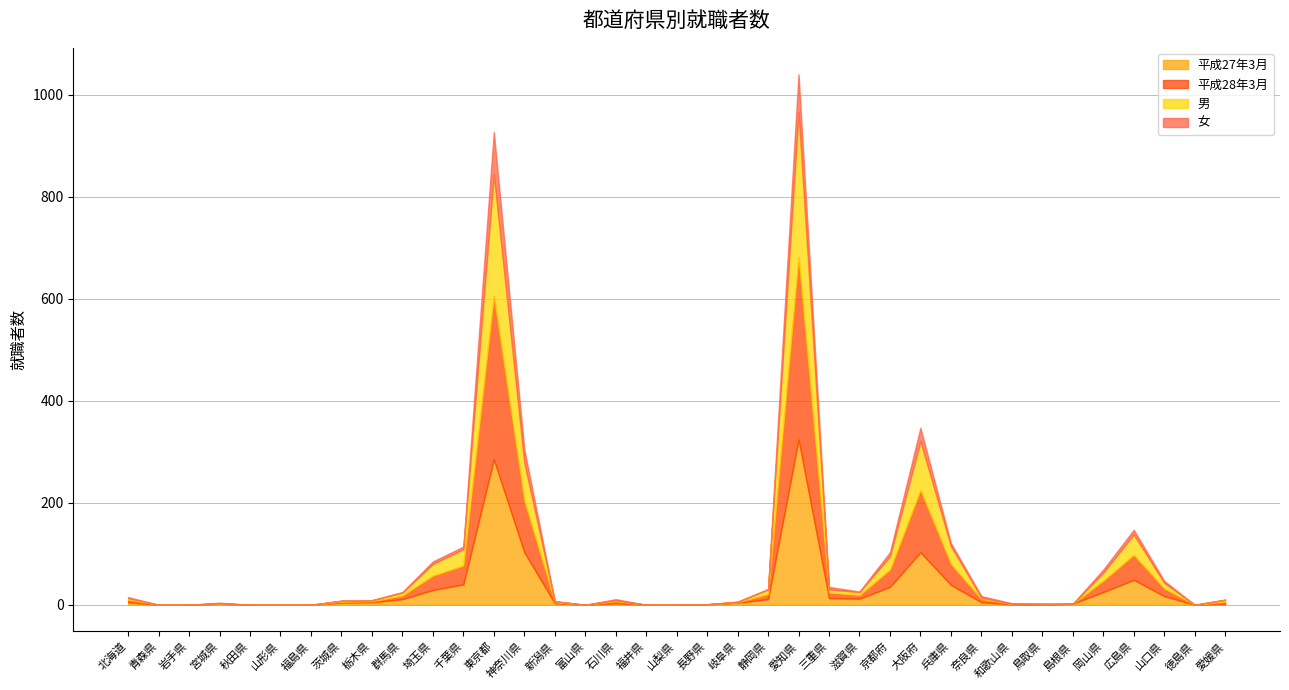

What is the difference between the second highest and minimum values in the 平成28年3月 series?

321